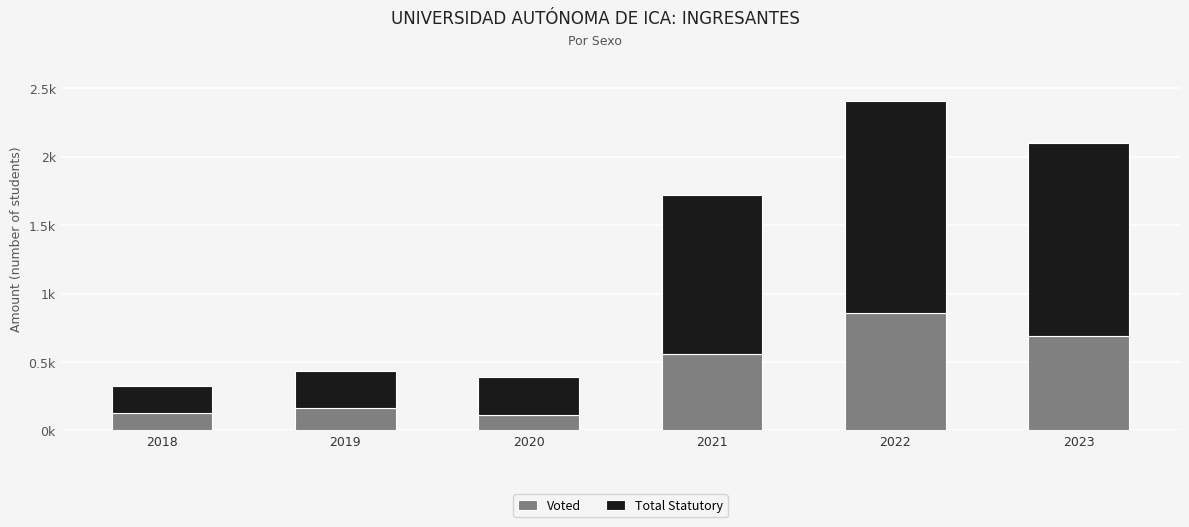

Rank the series at 2022 from highest to lowest value.

Total Statutory, Voted